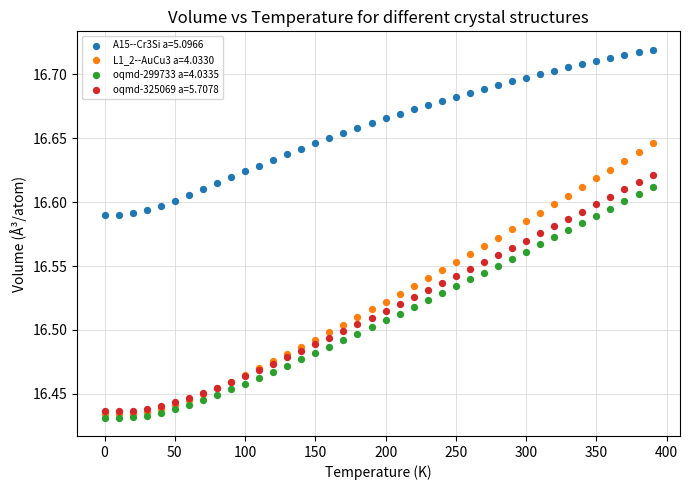

Which series reaches the minimum Y coordinate?

oqmd-299733 a=4.0335